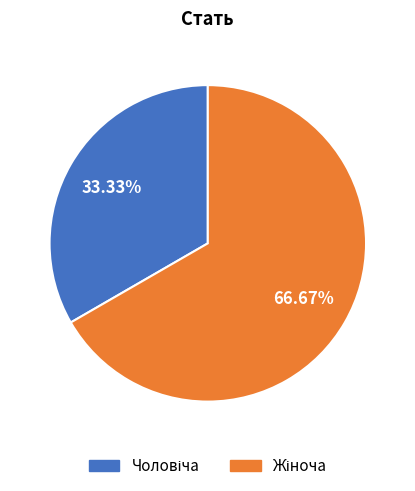

To the nearest percent, what is the difference between the largest and smallest slice percentages?

33%